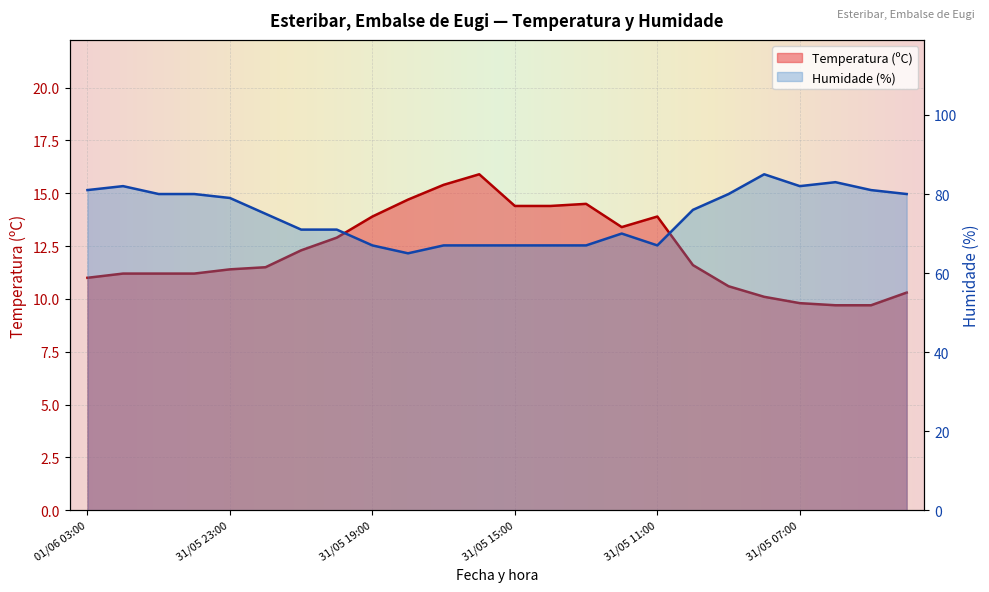

Where does the Humidade (%) series first go above 76?

01/06 03:00